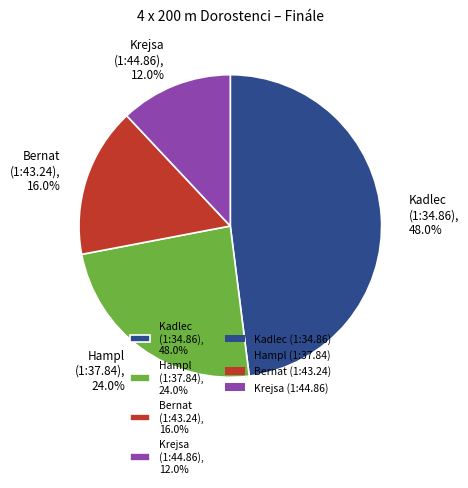

Count the number of slices in the pie.

4